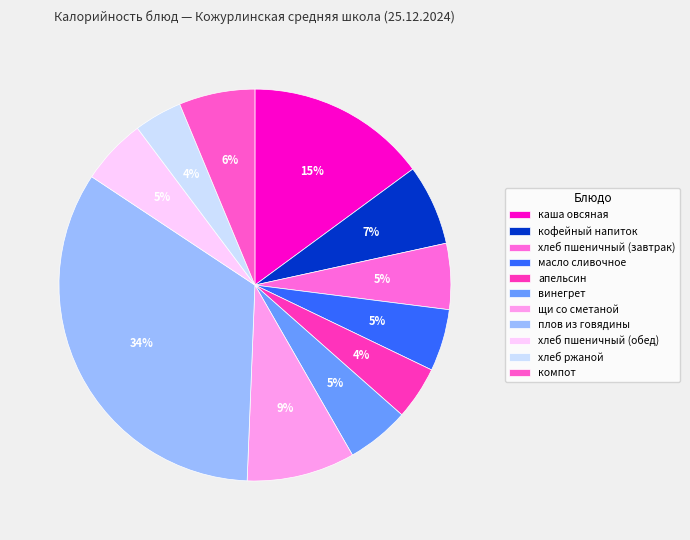

Approximately how many times larger is the value at плов из говядины compared to винегрет?

6.5